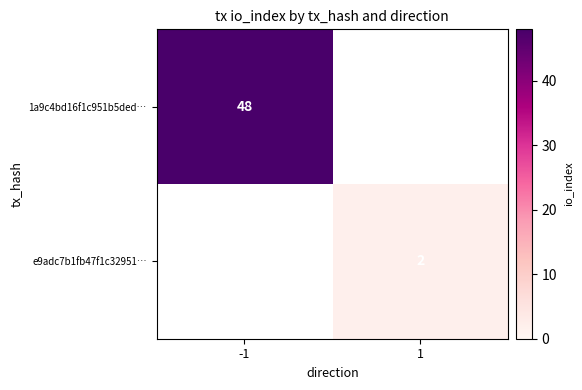

Which category has the highest value across all series?

-1